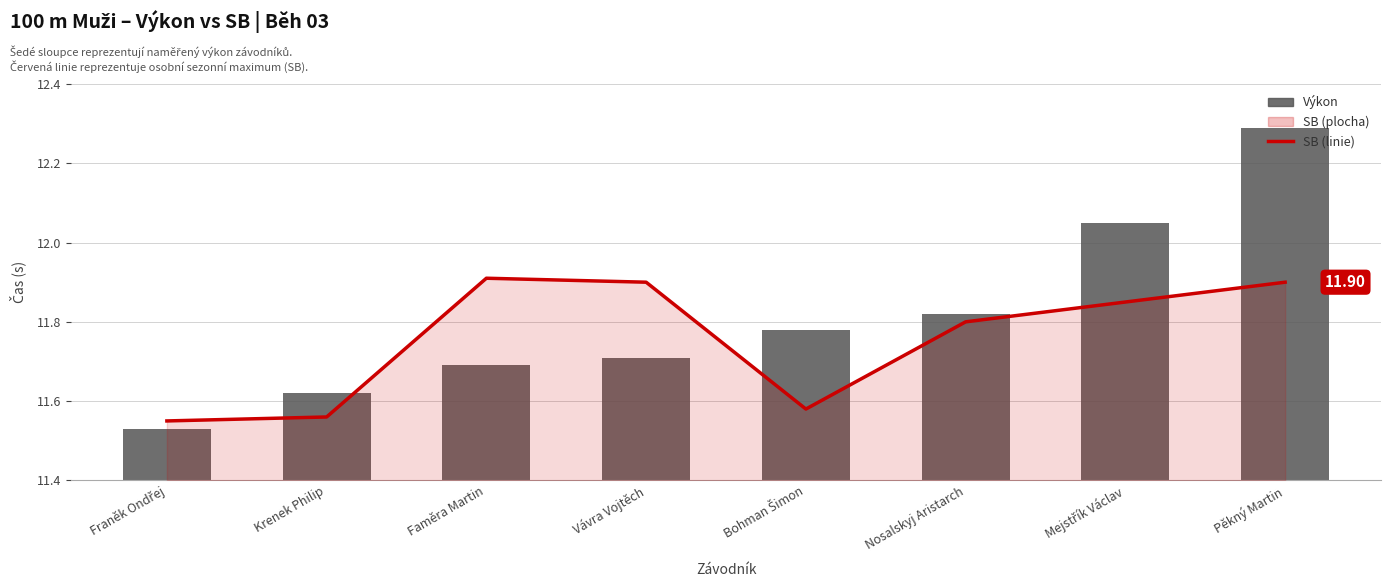

The SB (linie) series shows 2.6 at Vávra Vojtěch. True or false?

False